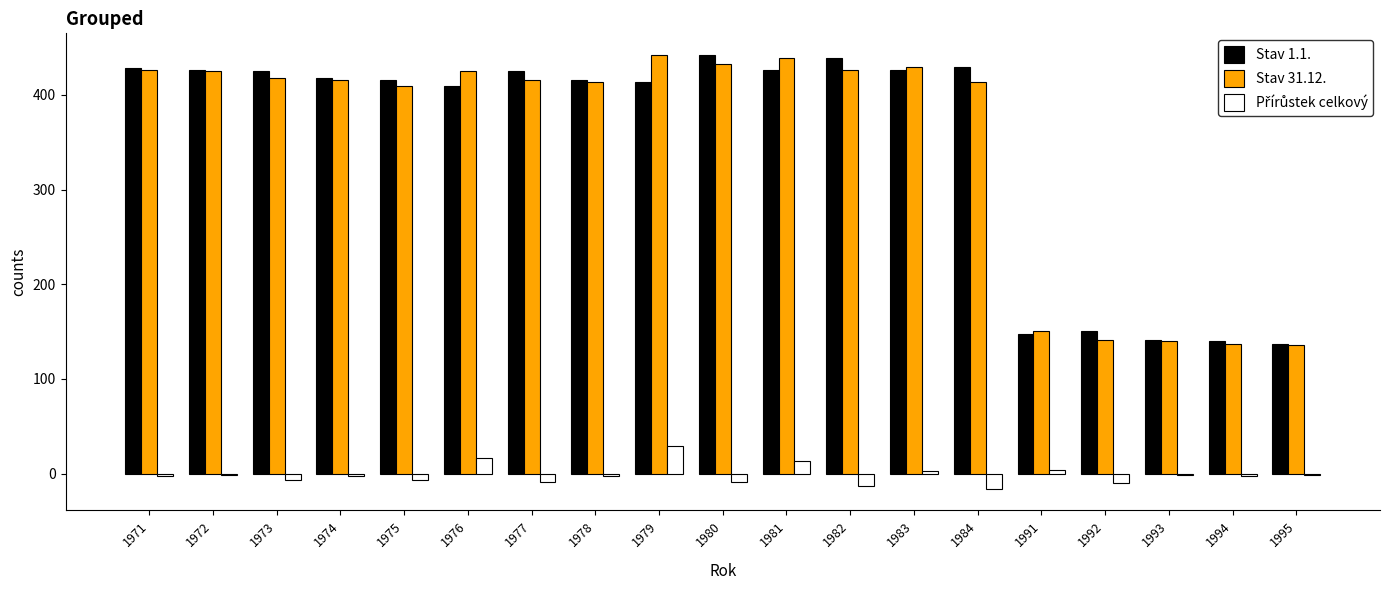

Where does the Stav 1.1. series first go above 418?

1971